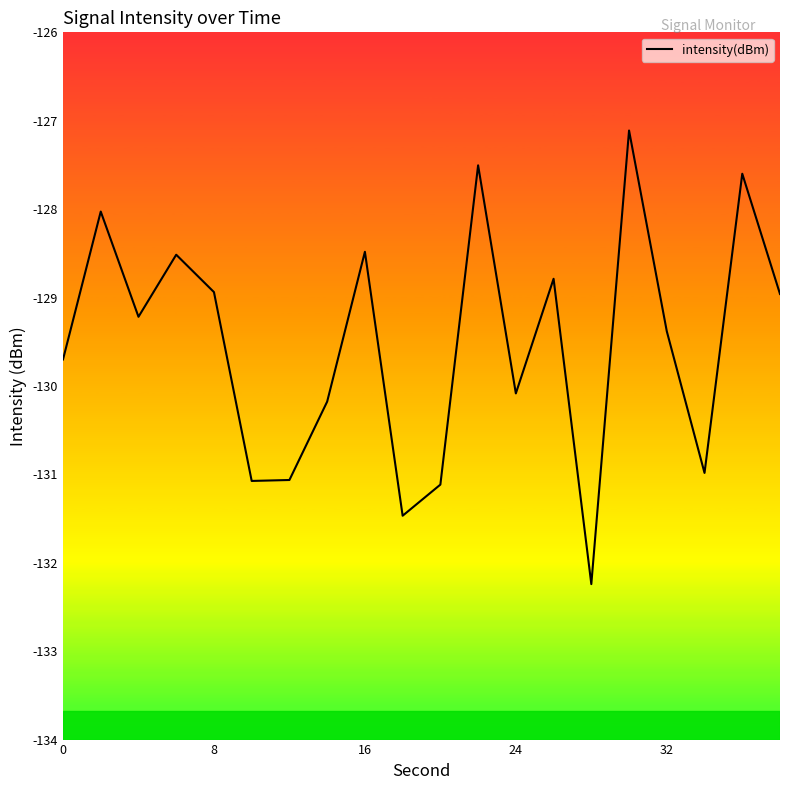

What is the minimum value shown in the chart?

-132.2